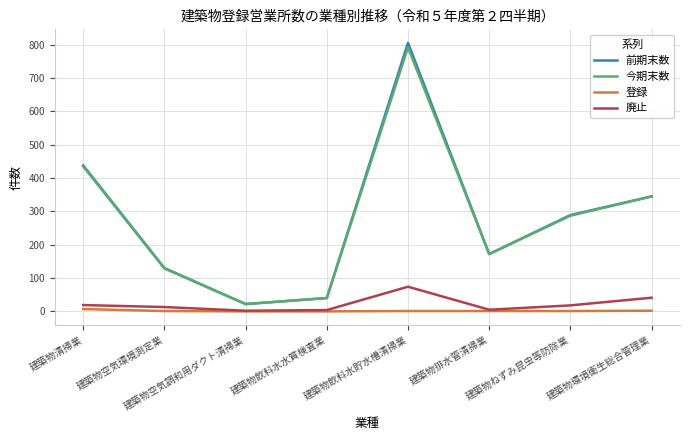

Which series has the largest range (max minus min)?

前期末数